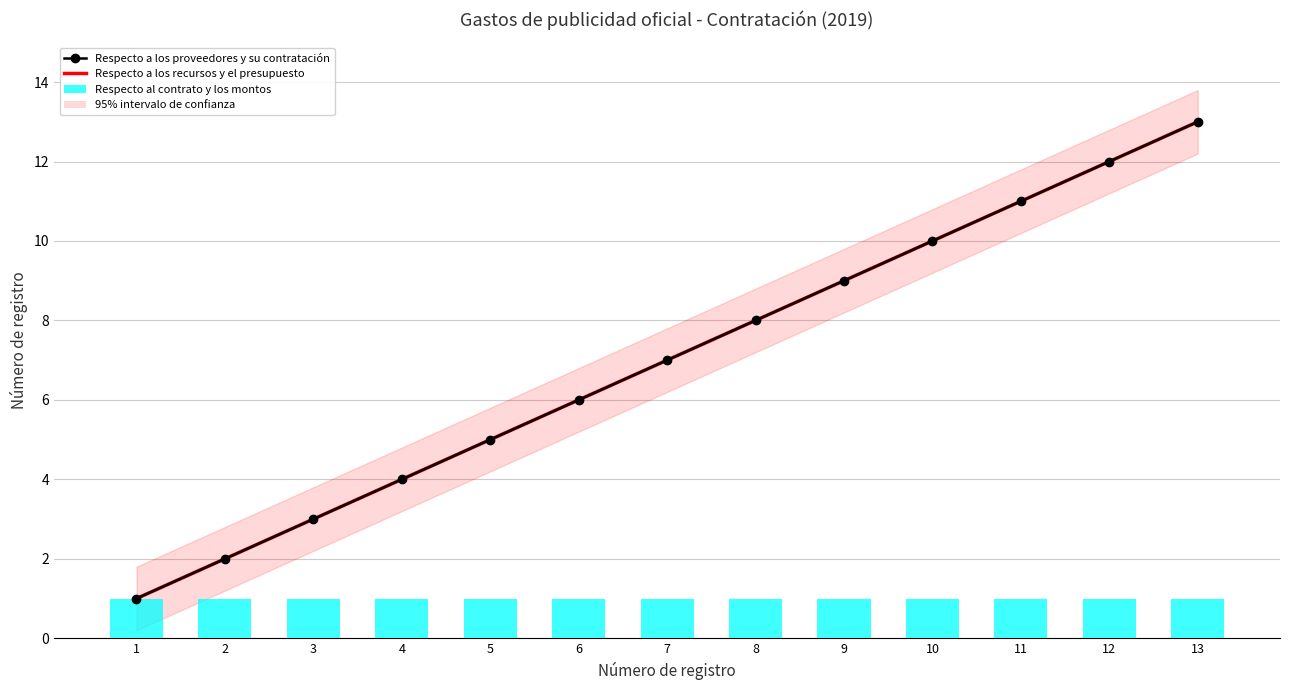

What are all the series names shown in the legend?

Respecto a los proveedores y su contratación, Respecto a los recursos y el presupuesto, Respecto al contrato y los montos